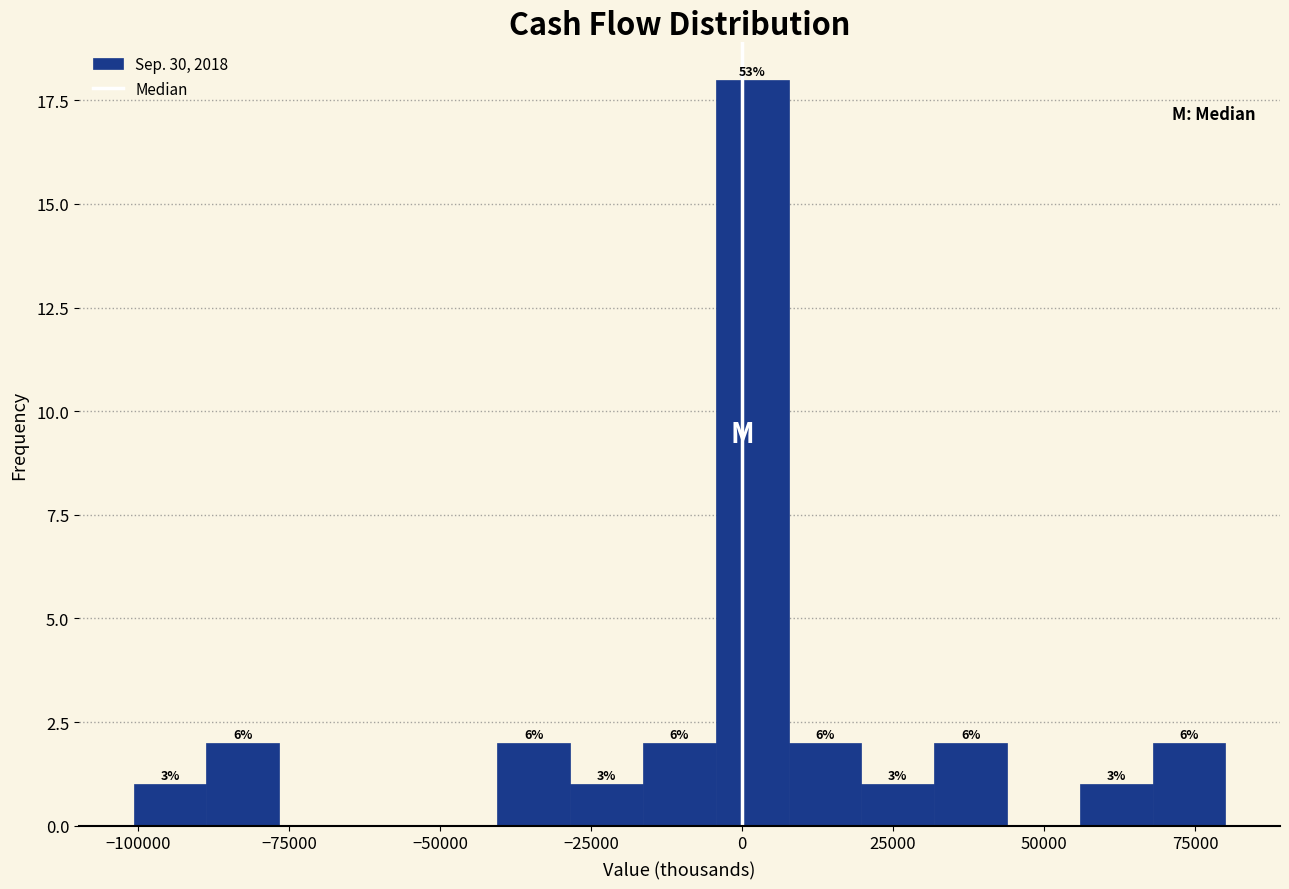

Read against the x-axis, roughly where is the centre of the tallest bar?

0